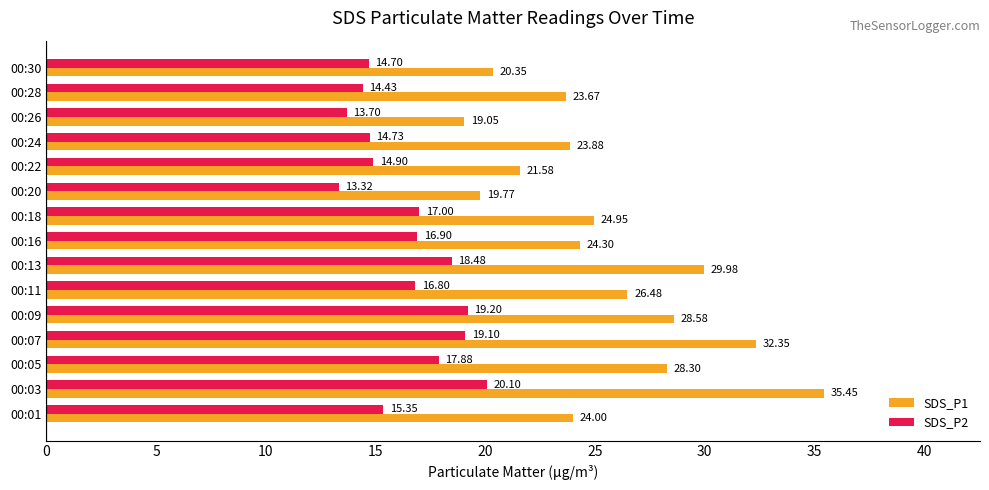

Is the value of SDS_P2 at 00:18 greater than the value of SDS_P1 at 00:09?

No